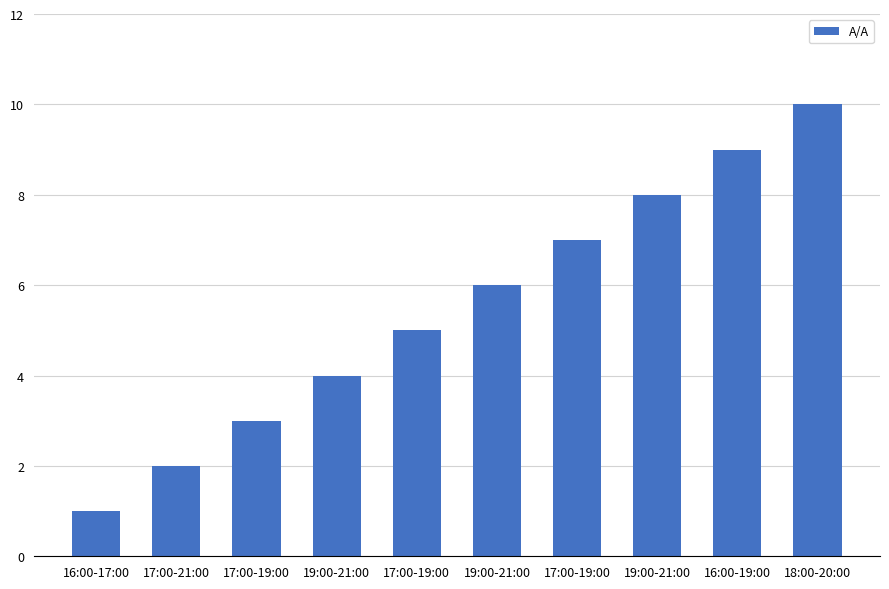

Reading right to left, extract all data points from this chart.

18:00-20:00=10	16:00-19:00=9	19:00-21:00=8	17:00-19:00=7	19:00-21:00=6	17:00-19:00=5	19:00-21:00=4	17:00-19:00=3	17:00-21:00=2	16:00-17:00=1